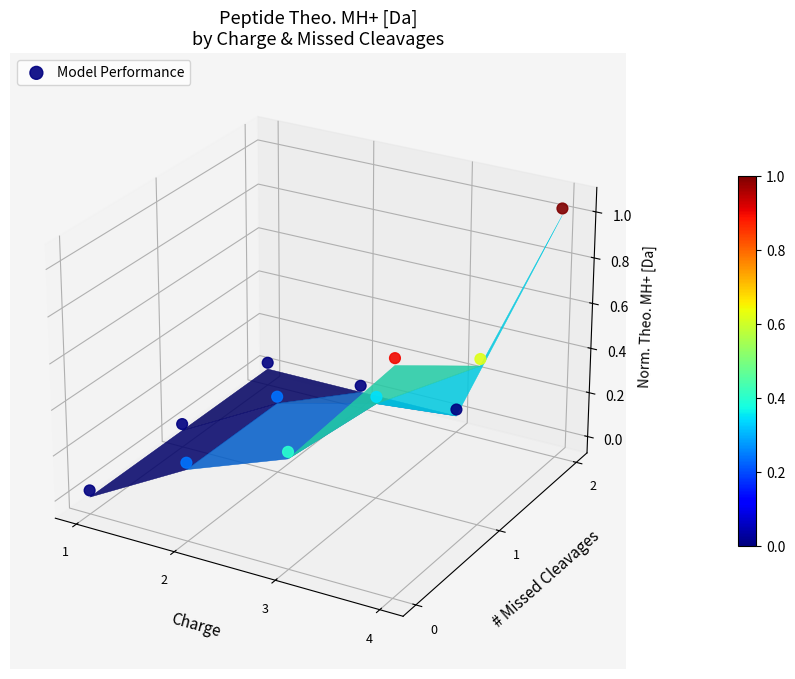

Which category has the lowest value across all series?

1